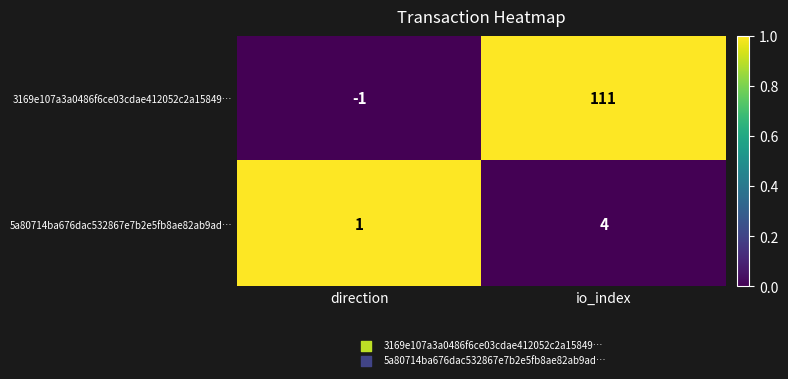

Is the value of 3169e107a3a0486f6ce03cdae412052c2a15849… at direction greater than the value of 5a80714ba676dac532867e7b2e5fb8ae82ab9ad… at io_index?

No